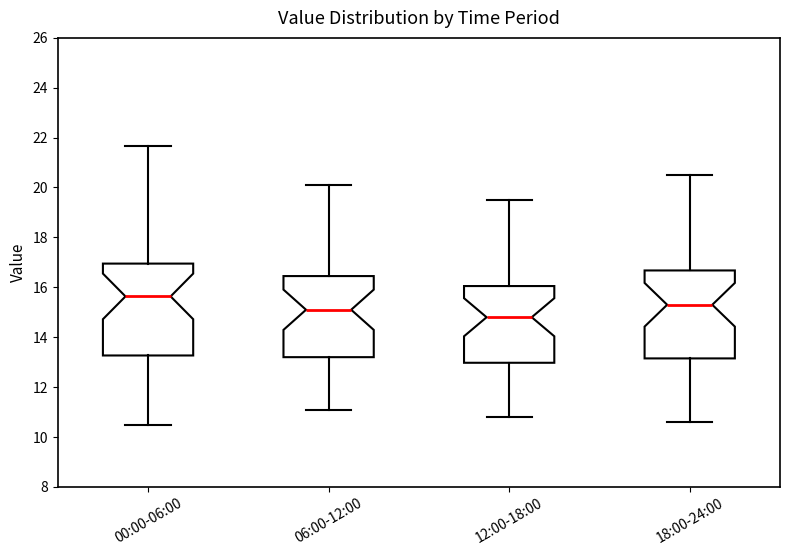

Reading left to right, transcribe this box plot: for each box, give where its median line is, the range the box spans, and where its two whiskers end, as read against the y-axis. The values are not printed on the chart, so give them approximately, as read against the axis.

00:00-06:00: median 15.6, box 13.2 to 17.0, whiskers 10.6 to 21.6
06:00-12:00: median 15.2, box 13.2 to 16.4, whiskers 11.2 to 20.2
12:00-18:00: median 14.8, box 13.0 to 16.0, whiskers 10.8 to 19.6
18:00-24:00: median 15.4, box 13.2 to 16.6, whiskers 10.6 to 20.6